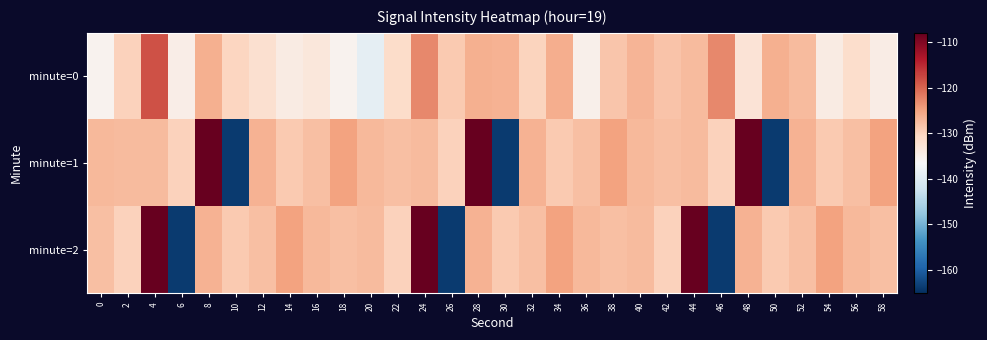

Reading left to right, transcribe all the data shown in this chart.

minute=0: 0=-135.4	2=-129.9	4=-118.4	6=-134.6	8=-126.3	10=-130.4	12=-131.9	14=-134.1	16=-133.2	18=-135.6	20=-139.2	22=-131.2	24=-122.9	26=-129.1	28=-126.3	30=-126.5	32=-130.1	34=-126.1	36=-135.2	38=-128.7	40=-126.9	42=-128.5	44=-127.6	46=-122.8	48=-132.5	50=-126.3	52=-127.5	54=-134.1	56=-131.4	58=-134.4
minute=1: 0=-127.4	2=-127.5	4=-127.5	6=-130.0	8=-108.1	10=-163.8	12=-126.5	14=-129.1	16=-128.0	18=-125.0	20=-127.4	22=-127.9	24=-127.5	26=-130.0	28=-108.1	30=-163.8	32=-126.5	34=-129.1	36=-128.0	38=-125.0	40=-127.4	42=-127.9	44=-127.5	46=-130.0	48=-108.1	50=-163.8	52=-126.5	54=-129.1	56=-128.0	58=-125.0
minute=2: 0=-127.9	2=-130.0	4=-108.1	6=-163.8	8=-126.5	10=-129.1	12=-128.0	14=-125.0	16=-127.4	18=-127.9	20=-127.5	22=-130.0	24=-108.1	26=-163.8	28=-126.5	30=-129.1	32=-128.0	34=-125.0	36=-127.4	38=-127.9	40=-127.5	42=-130.0	44=-108.1	46=-163.8	48=-126.5	50=-129.1	52=-128.0	54=-125.0	56=-127.4	58=-127.9